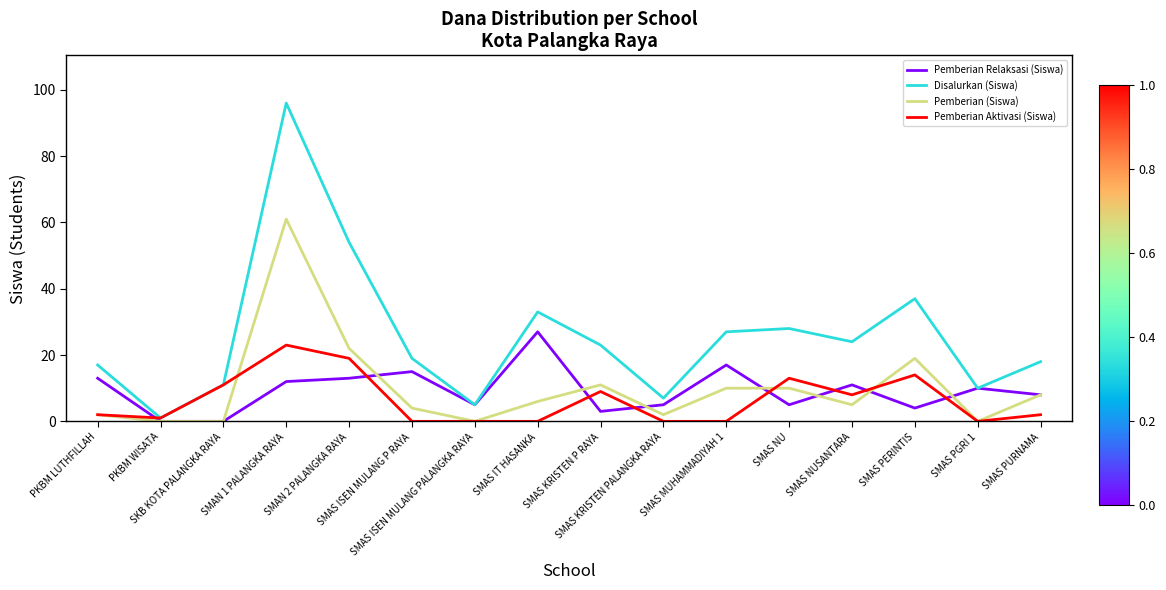

What is the difference between the highest and lowest values at SMAS MUHAMMADIYAH 1?

27